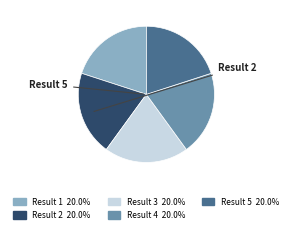

Is there any slice that represents more than half of the pie?

No